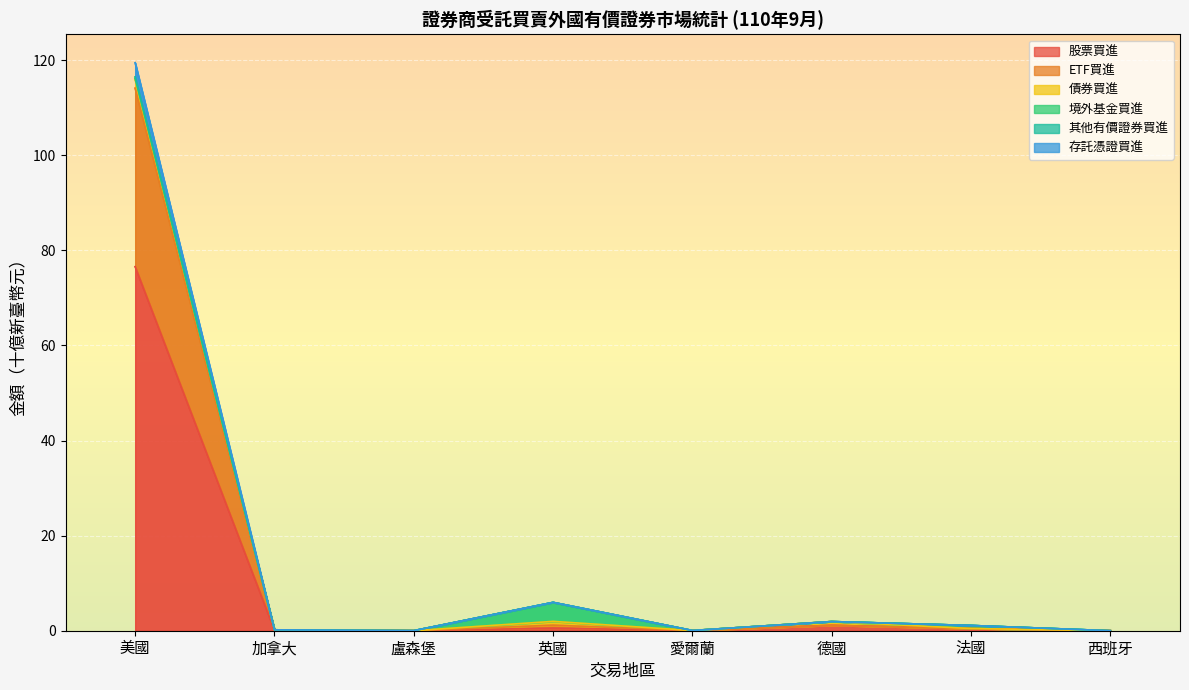

True or false: 股票買進 and 其他有價證券買進 intersect in this chart.

False